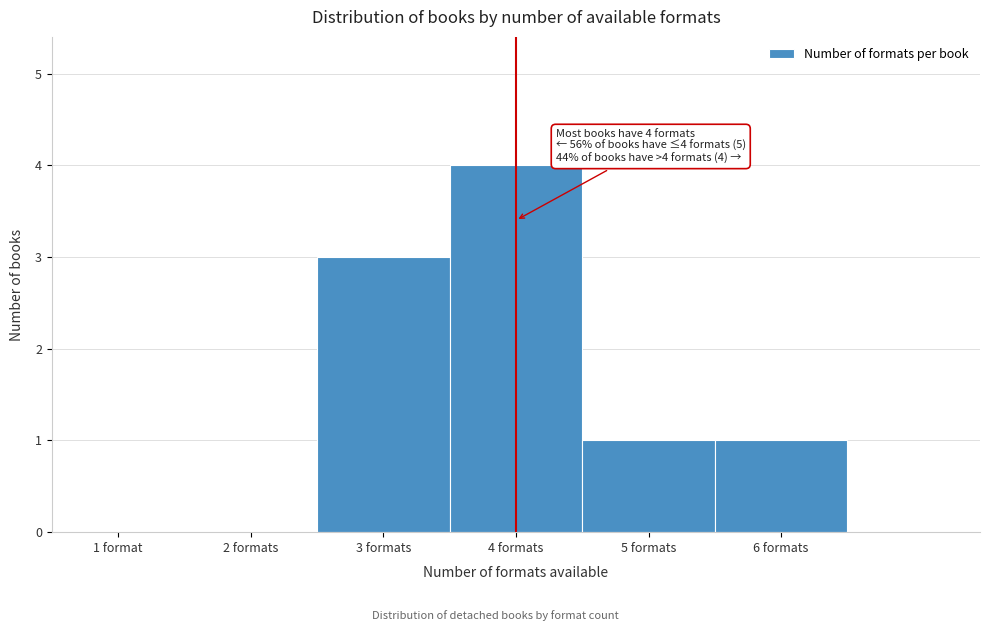

Reading right to left, what are all the values shown in this chart?

6 formats=1	5 formats=1	4 formats=4	3 formats=3	2 formats=0	1 format=0